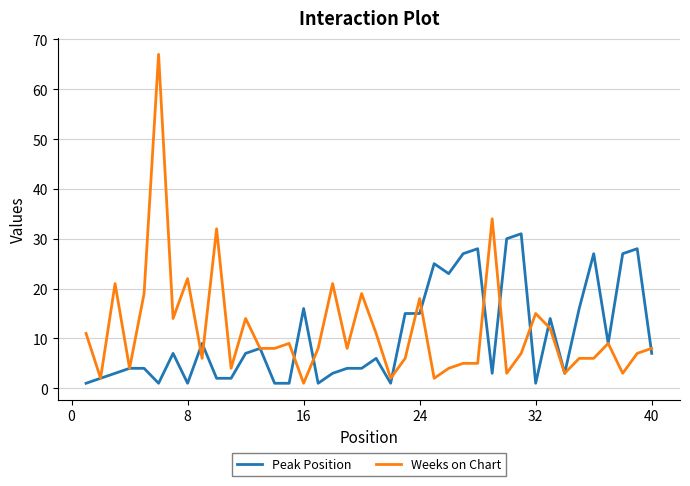

List the series in order of their peak value, highest first.

Weeks on Chart, Peak Position